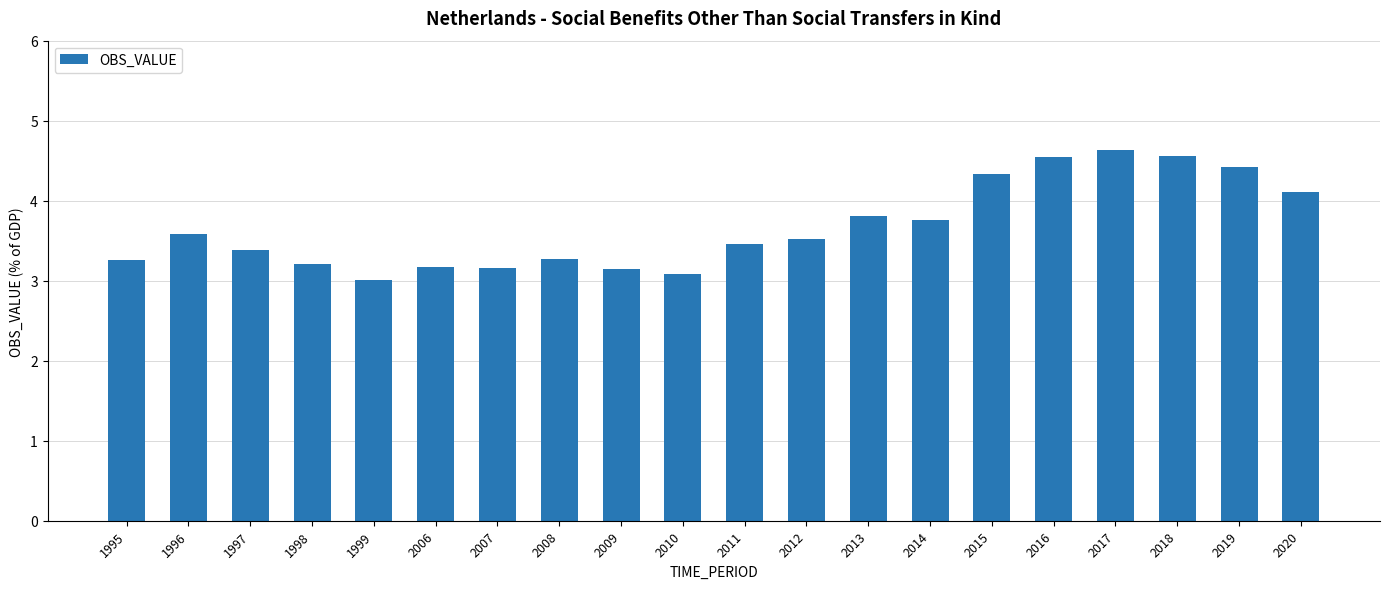

What is the value of the 1st bar from the left?

3.3